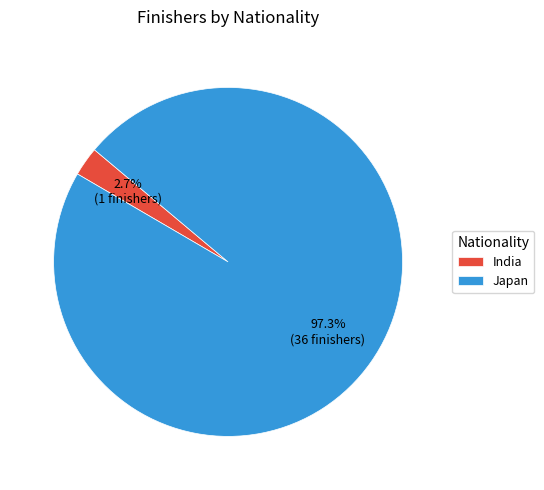

Do Japan and India together represent more than half of the pie?

Yes